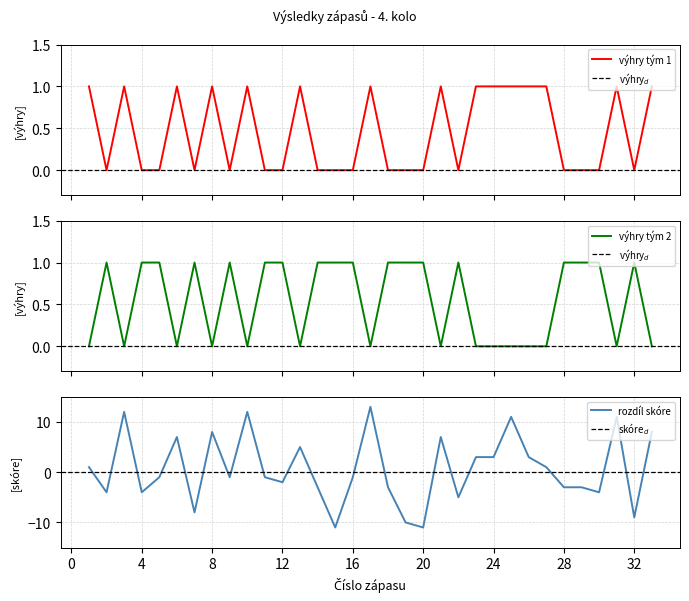

What is the difference between the highest and lowest values at 22?

6